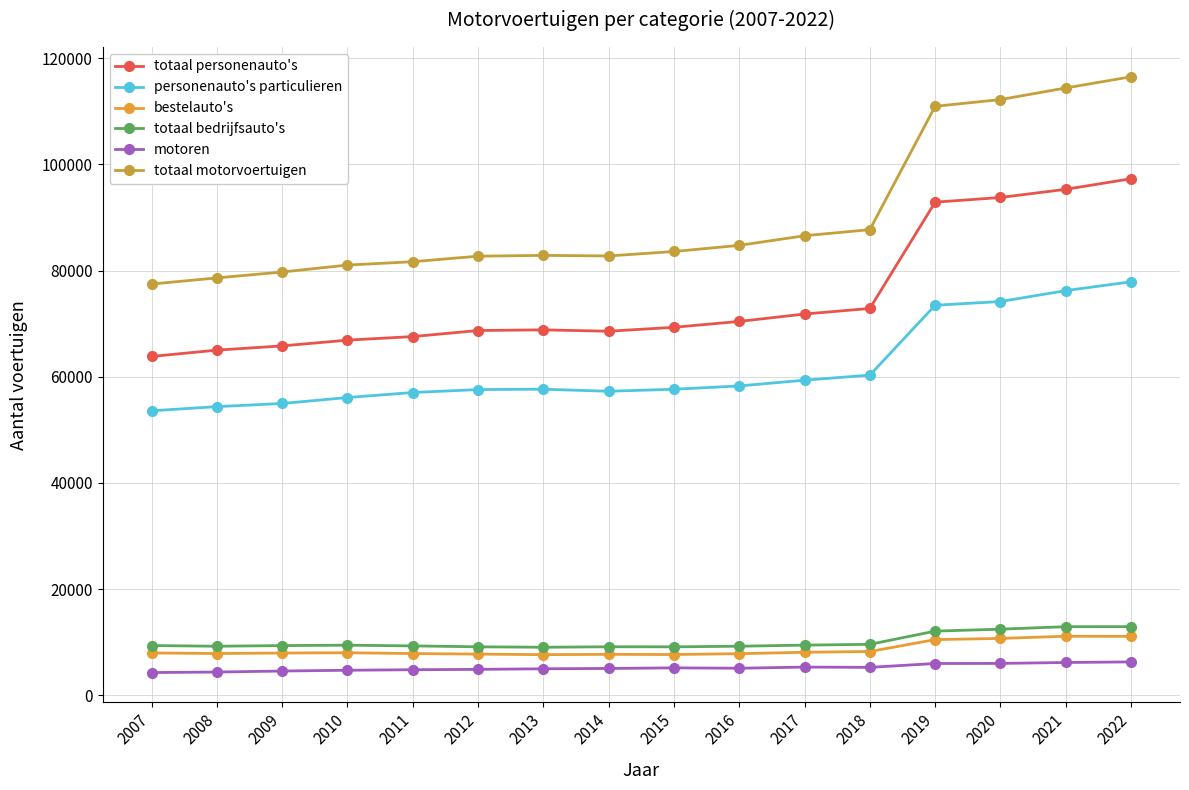

What is the smallest value displayed?

4278